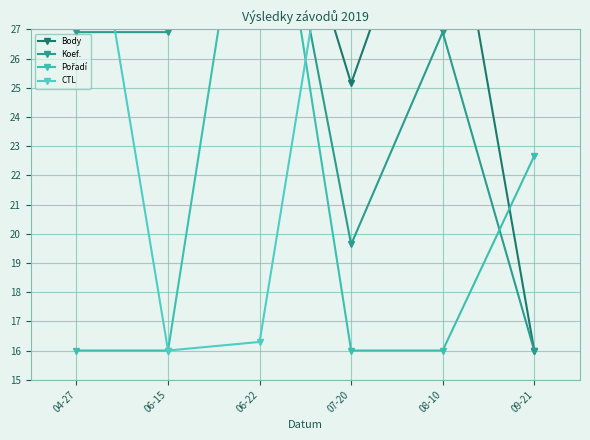

Which series has the largest range (max minus min)?

Body